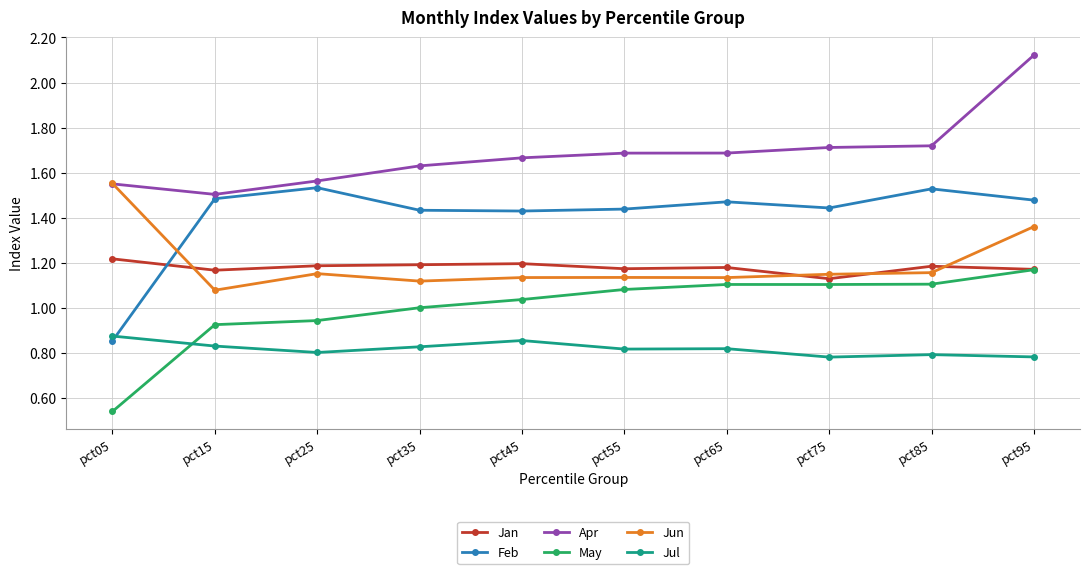

True or false: Apr has more than 2 points higher than both neighbors.

False